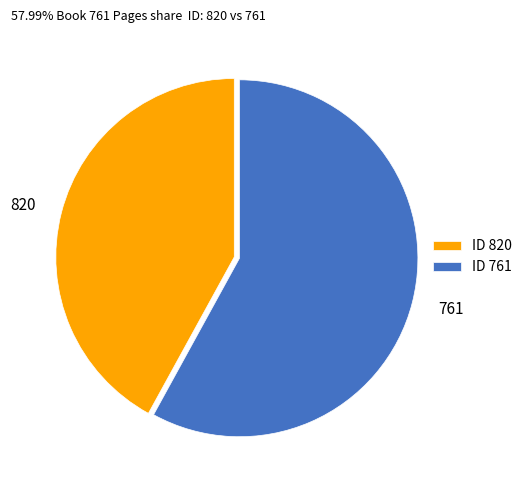

Approximately how many times larger is the value at 820 compared to 761?

0.7